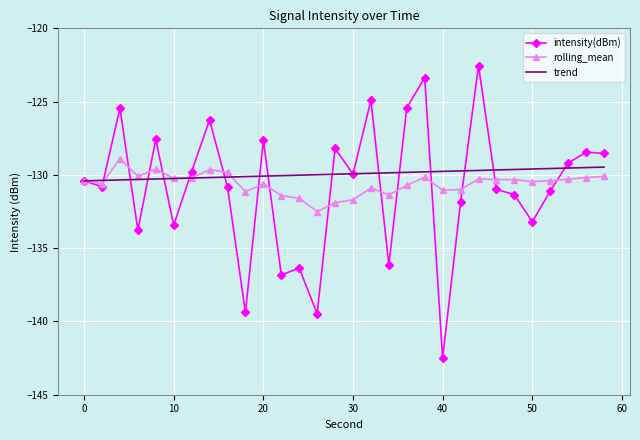

Which series has the largest range (max minus min)?

intensity(dBm)